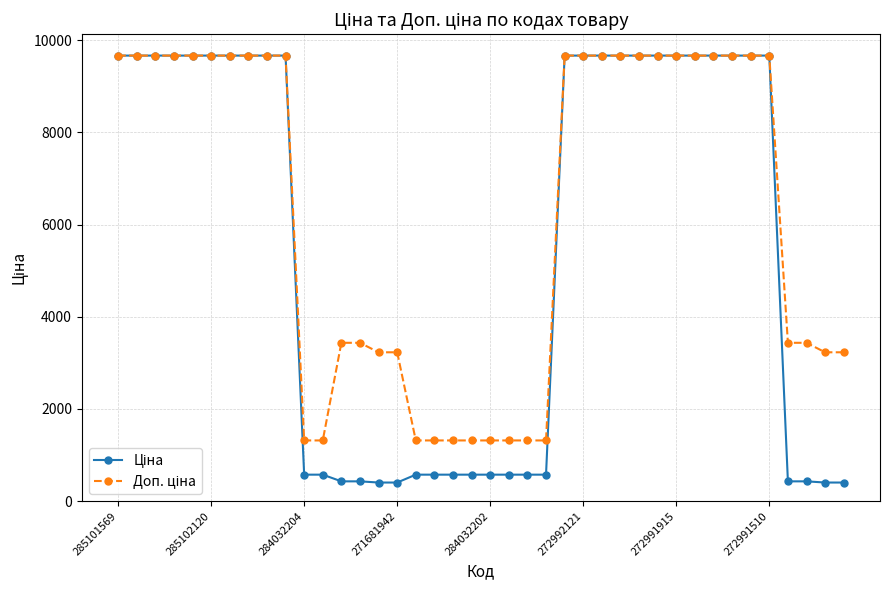

What is the smallest value displayed?

403.6